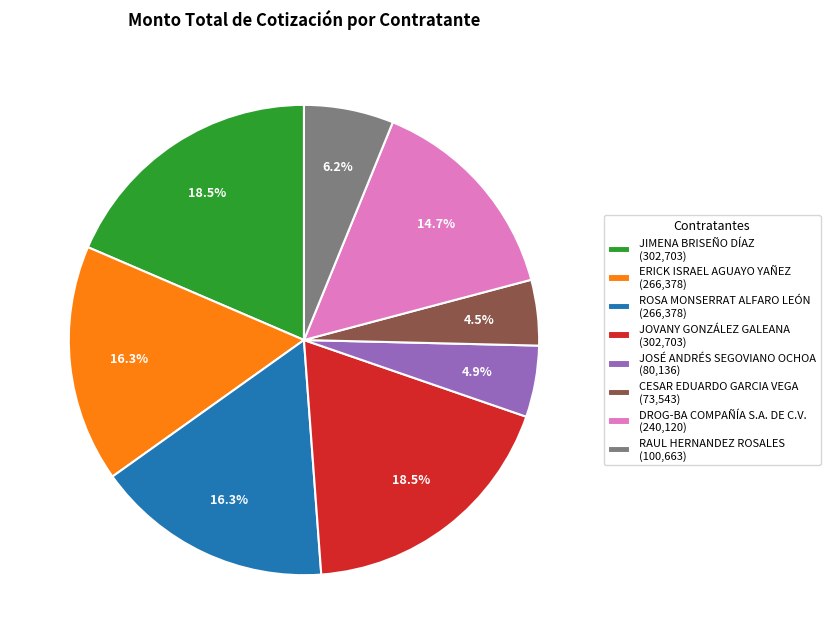

Approximately how many times larger is the value at DROG-BA COMPAÑÍA S.A. DE C.V. (240,120) compared to JOSÉ ANDRÉS SEGOVIANO OCHOA (80,136)?

3.0